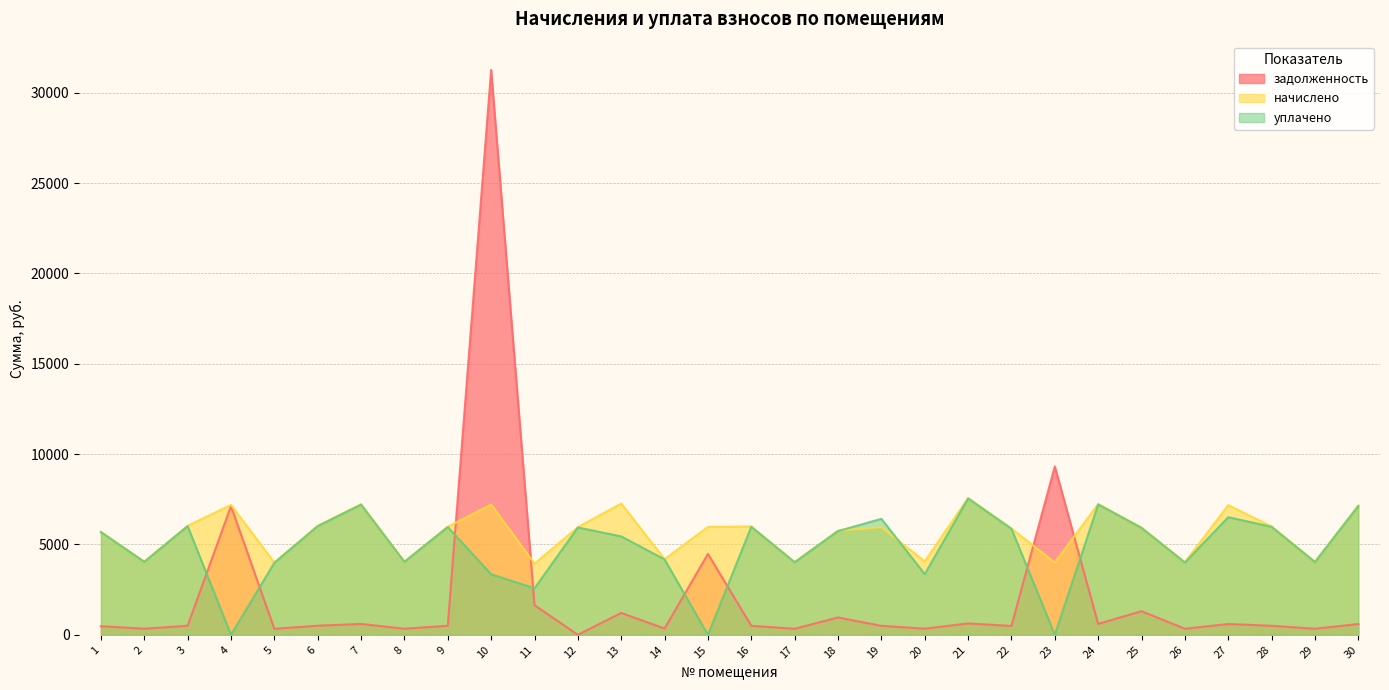

Which has a higher value, 4 or 24?

4